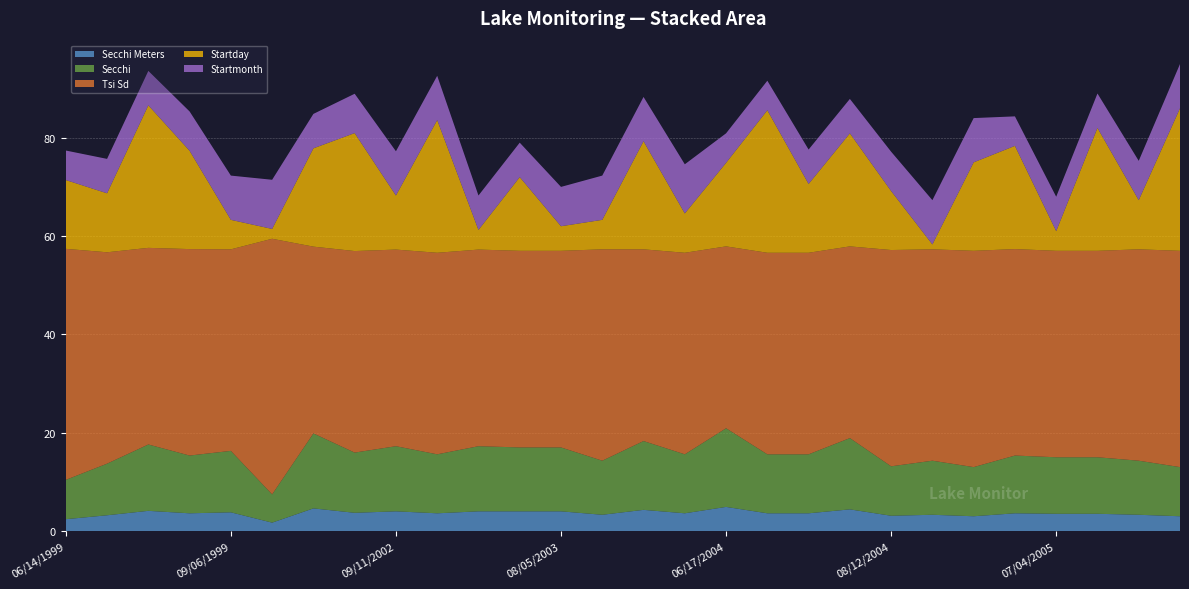

Reading left to right, extract all data points from this chart.

Secchi Meters: 06/14/1999=2.4	07/12/1999=3.2	07/29/1999=4.1	08/20/1999=3.6	09/06/1999=3.8	10/02/1999=1.7	07/20/2002=4.6	08/24/2002=3.7	09/11/2002=4.0	09/27/2002=3.6	07/04/2003=4.0	07/15/2003=4.0	08/05/2003=4.0	09/06/2003=3.3	09/22/2003=4.3	10/08/2003=3.6	06/17/2004=4.9	06/29/2004=3.6	07/14/2004=3.6	07/23/2004=4.4	08/12/2004=3.1	09/01/2004=3.3	09/18/2004=3.0	06/21/2005=3.6	07/04/2005=3.5	07/25/2005=3.5	08/10/2005=3.3	09/29/2005=3.0
Secchi: 06/14/1999=8.0	07/12/1999=10.5	07/29/1999=13.5	08/20/1999=11.8	09/06/1999=12.5	10/02/1999=5.8	07/20/2002=15.2	08/24/2002=12.2	09/11/2002=13.2	09/27/2002=12.0	07/04/2003=13.2	07/15/2003=13.0	08/05/2003=13.0	09/06/2003=11.0	09/22/2003=14.0	10/08/2003=12.0	06/17/2004=16.0	06/29/2004=12.0	07/14/2004=12.0	07/23/2004=14.5	08/12/2004=10.1	09/01/2004=11.0	09/18/2004=10.0	06/21/2005=11.8	07/04/2005=11.5	07/25/2005=11.5	08/10/2005=11.0	09/29/2005=10.0
Tsi Sd: 06/14/1999=47.0	07/12/1999=43.0	07/29/1999=40.0	08/20/1999=42.0	09/06/1999=41.0	10/02/1999=52.0	07/20/2002=38.0	08/24/2002=41.0	09/11/2002=40.0	09/27/2002=41.0	07/04/2003=40.0	07/15/2003=40.0	08/05/2003=40.0	09/06/2003=43.0	09/22/2003=39.0	10/08/2003=41.0	06/17/2004=37.0	06/29/2004=41.0	07/14/2004=41.0	07/23/2004=39.0	08/12/2004=44.0	09/01/2004=43.0	09/18/2004=44.0	06/21/2005=42.0	07/04/2005=42.0	07/25/2005=42.0	08/10/2005=43.0	09/29/2005=44.0
Startday: 06/14/1999=14.0	07/12/1999=12.0	07/29/1999=29.0	08/20/1999=20.0	09/06/1999=6.0	10/02/1999=2.0	07/20/2002=20.0	08/24/2002=24.0	09/11/2002=11.0	09/27/2002=27.0	07/04/2003=4.0	07/15/2003=15.0	08/05/2003=5.0	09/06/2003=6.0	09/22/2003=22.0	10/08/2003=8.0	06/17/2004=17.0	06/29/2004=29.0	07/14/2004=14.0	07/23/2004=23.0	08/12/2004=12.0	09/01/2004=1.0	09/18/2004=18.0	06/21/2005=21.0	07/04/2005=4.0	07/25/2005=25.0	08/10/2005=10.0	09/29/2005=29.0
Startmonth: 06/14/1999=6.0	07/12/1999=7.0	07/29/1999=7.0	08/20/1999=8.0	09/06/1999=9.0	10/02/1999=10.0	07/20/2002=7.0	08/24/2002=8.0	09/11/2002=9.0	09/27/2002=9.0	07/04/2003=7.0	07/15/2003=7.0	08/05/2003=8.0	09/06/2003=9.0	09/22/2003=9.0	10/08/2003=10.0	06/17/2004=6.0	06/29/2004=6.0	07/14/2004=7.0	07/23/2004=7.0	08/12/2004=8.0	09/01/2004=9.0	09/18/2004=9.0	06/21/2005=6.0	07/04/2005=7.0	07/25/2005=7.0	08/10/2005=8.0	09/29/2005=9.0